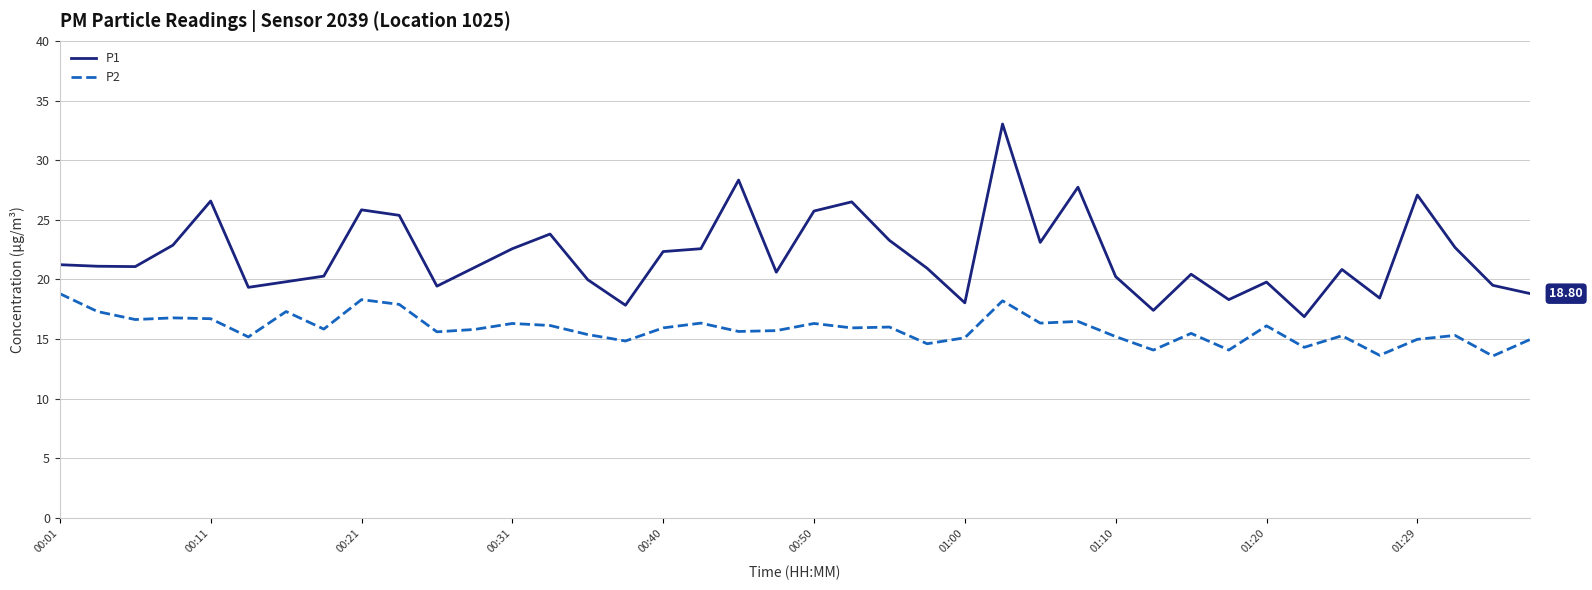

Rank the series by their average value, from lowest to highest.

P2, P1